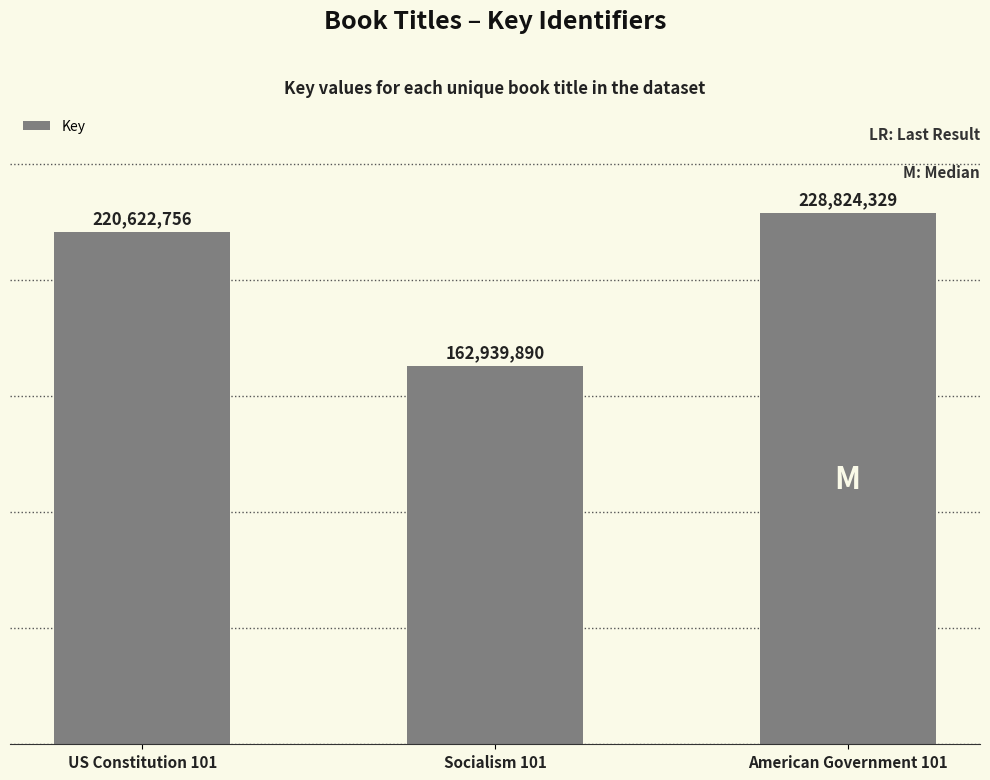

List the labels in order of value, largest first.

American Government 101, US Constitution 101, Socialism 101